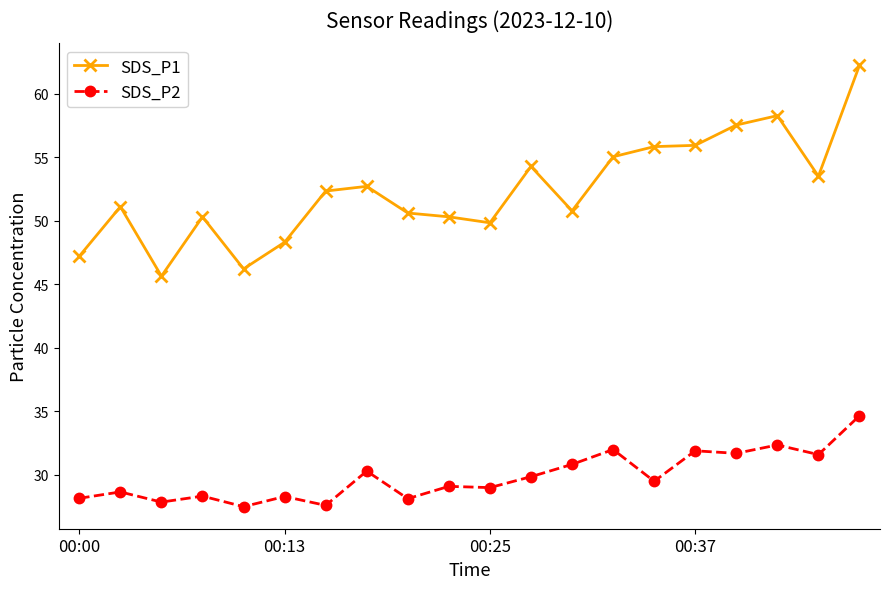

What is the maximum value for SDS_P2?

34.6